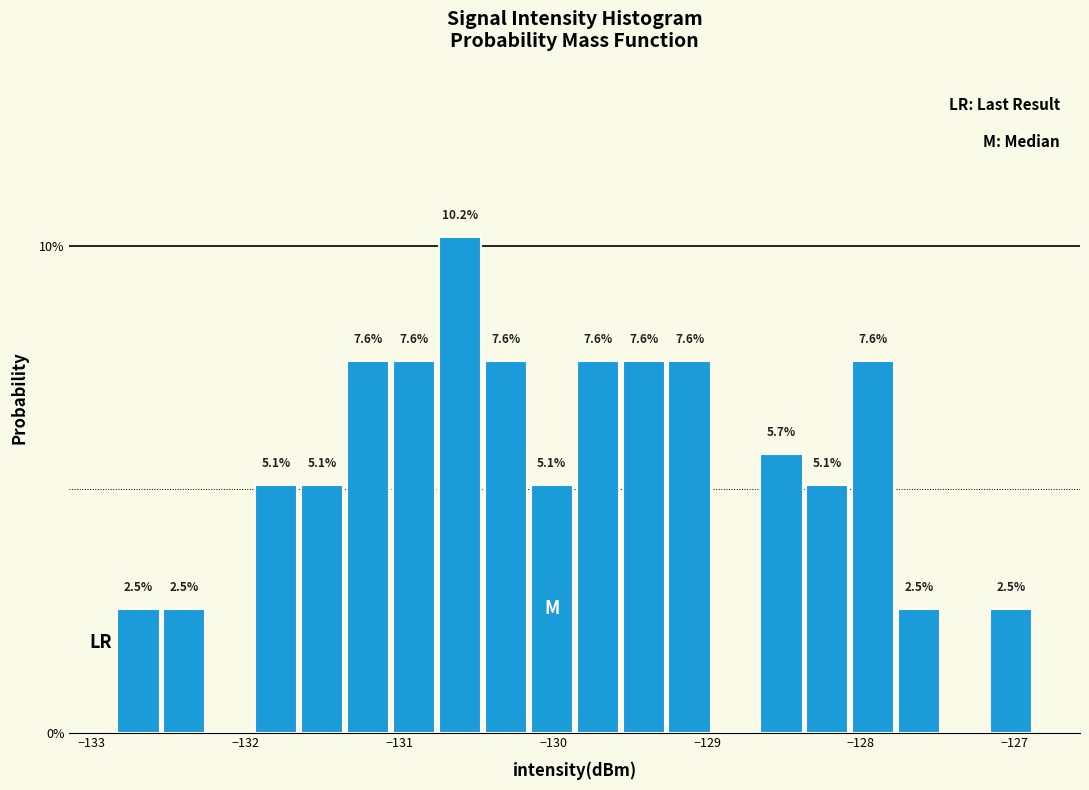

Read against the x-axis, roughly where is the centre of the tallest bar?

-130.6